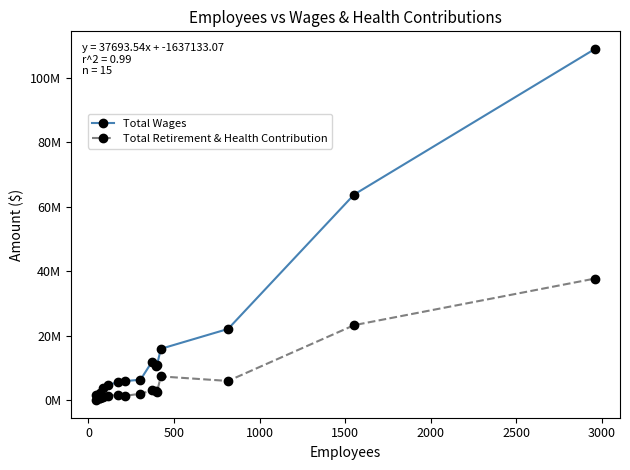

Is this an area chart (filled region under the line)?

No